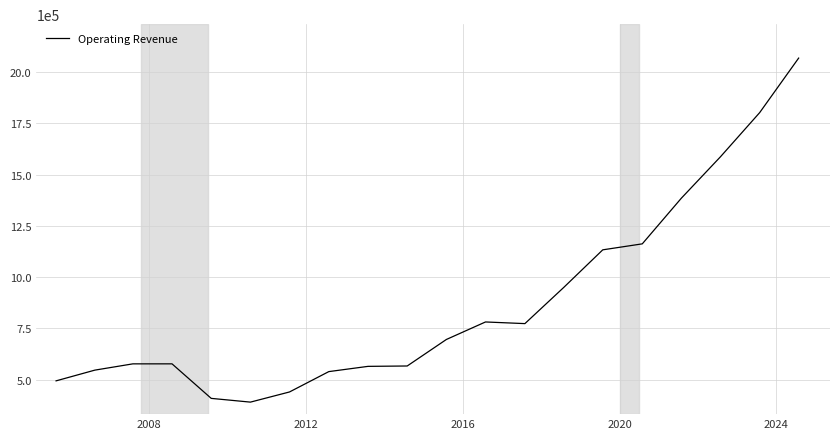

What is the minimum value shown in the chart?

390809